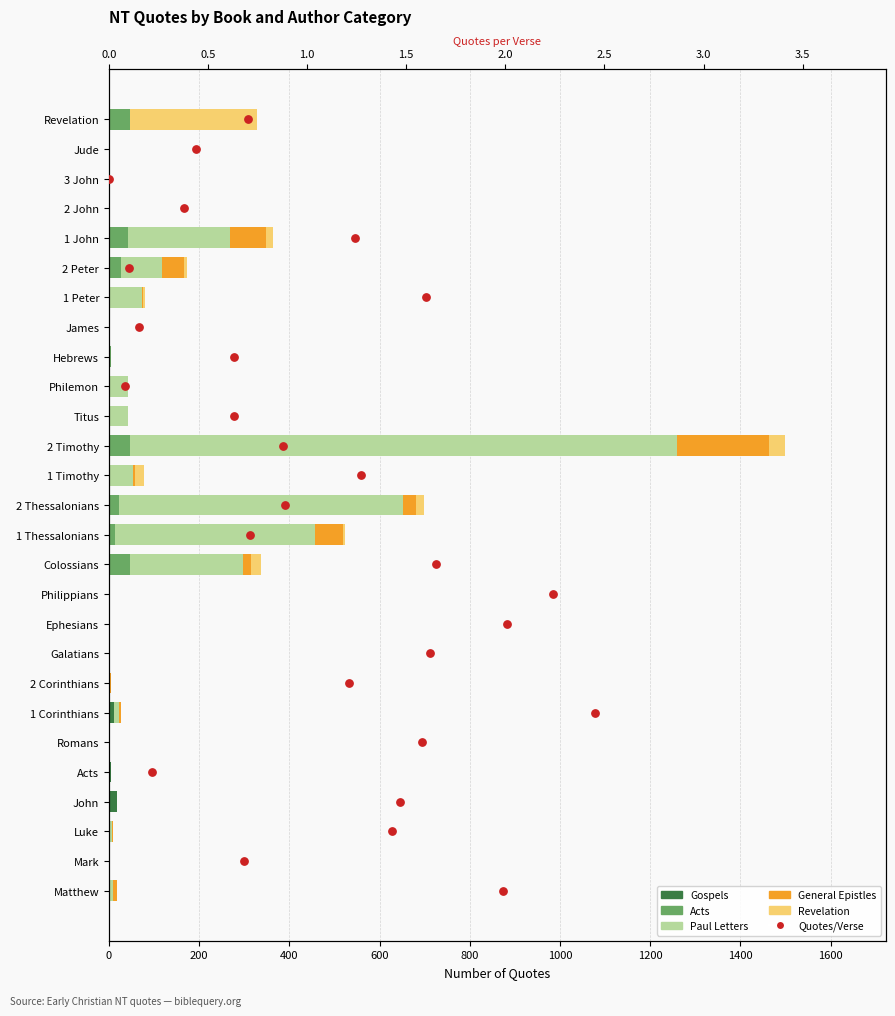

Which series has the largest total across all categories?

Paul Letters